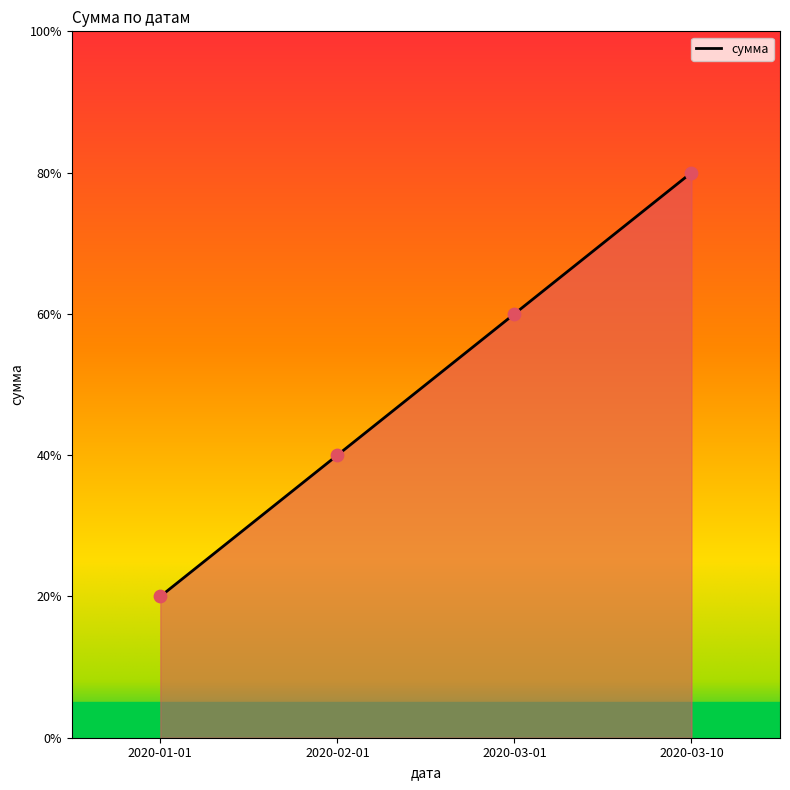

Between 2020-03-10 and 2020-01-01, which is larger?

2020-03-10